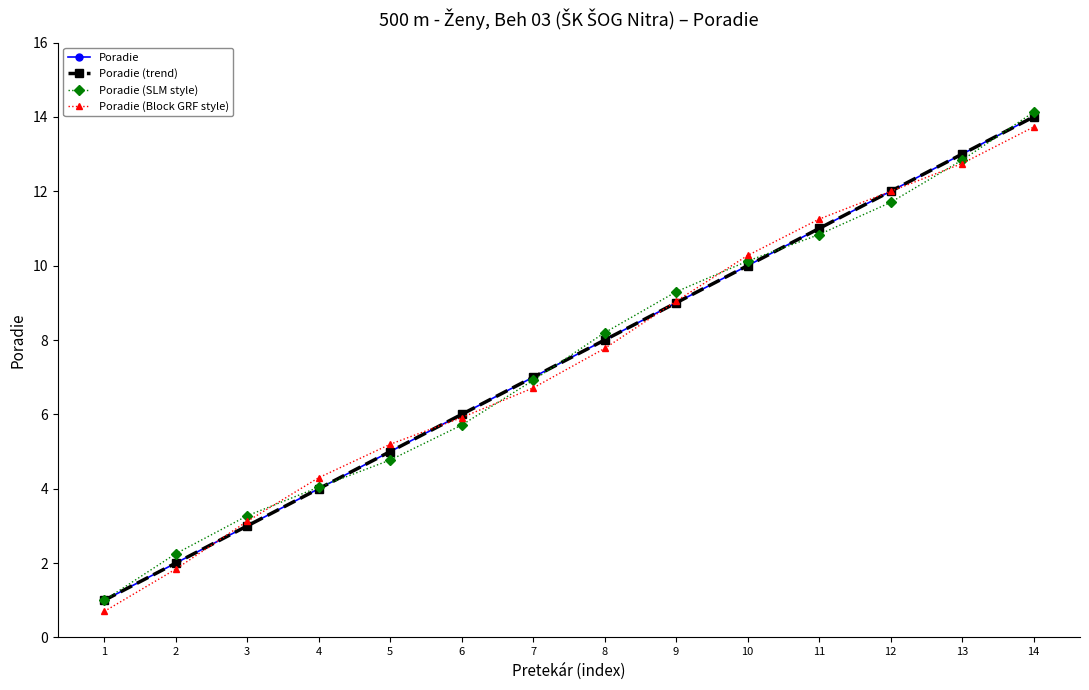

Rank the series at 2 from lowest to highest value.

Poradie (Block GRF style), Poradie, Poradie (trend), Poradie (SLM style)